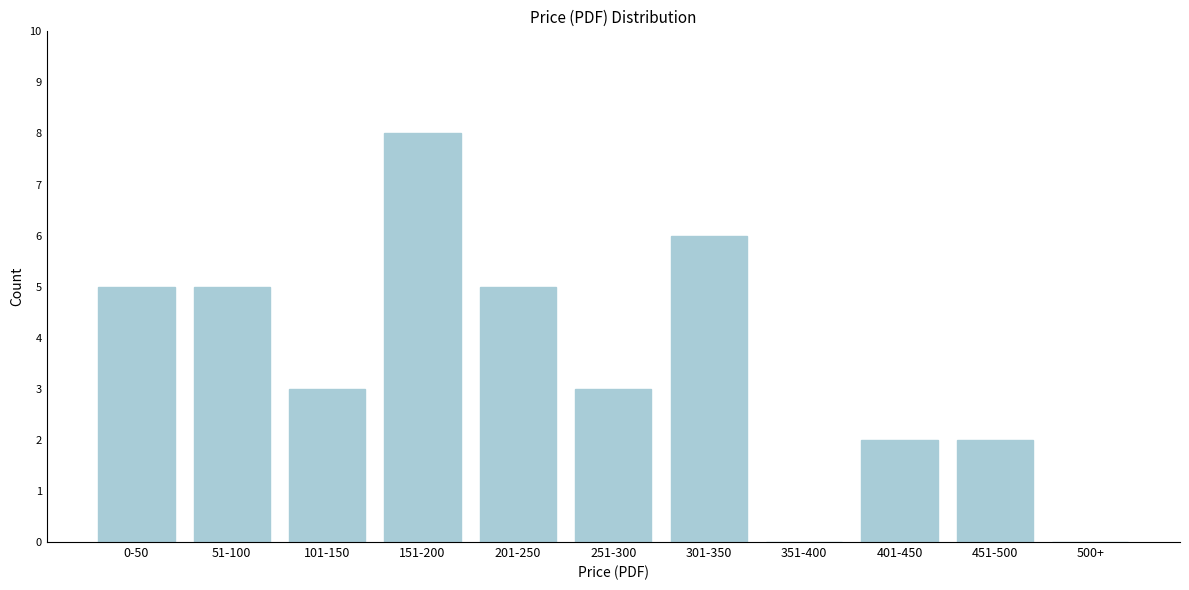

Reading left to right, what are all the values shown in this chart?

0-50=5	51-100=5	101-150=3	151-200=8	201-250=5	251-300=3	301-350=6	351-400=0	401-450=2	451-500=2	500+=0